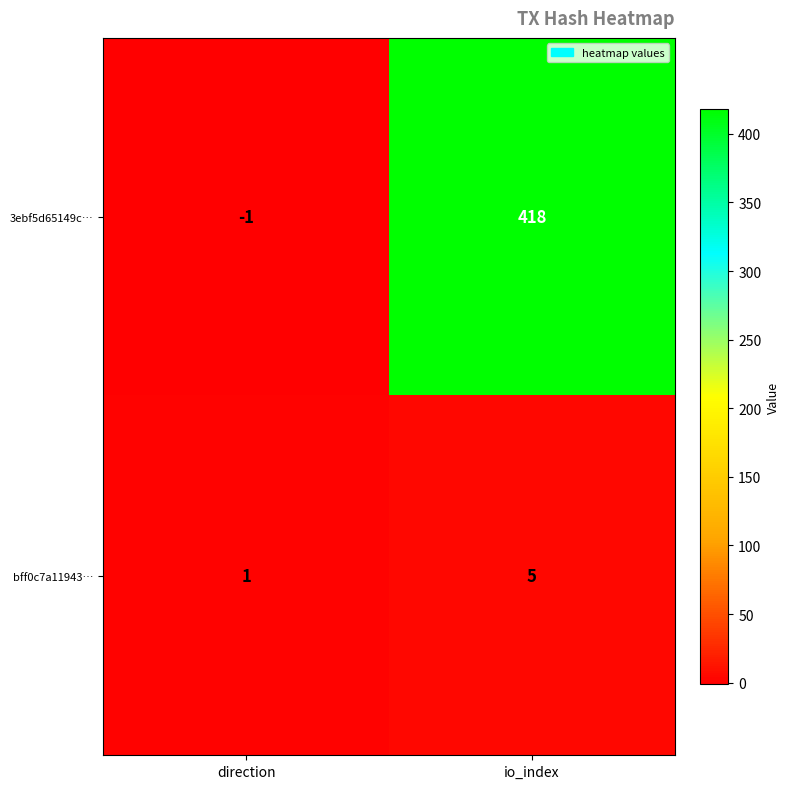

Which series has the largest range (max minus min)?

3ebf5d65149c…